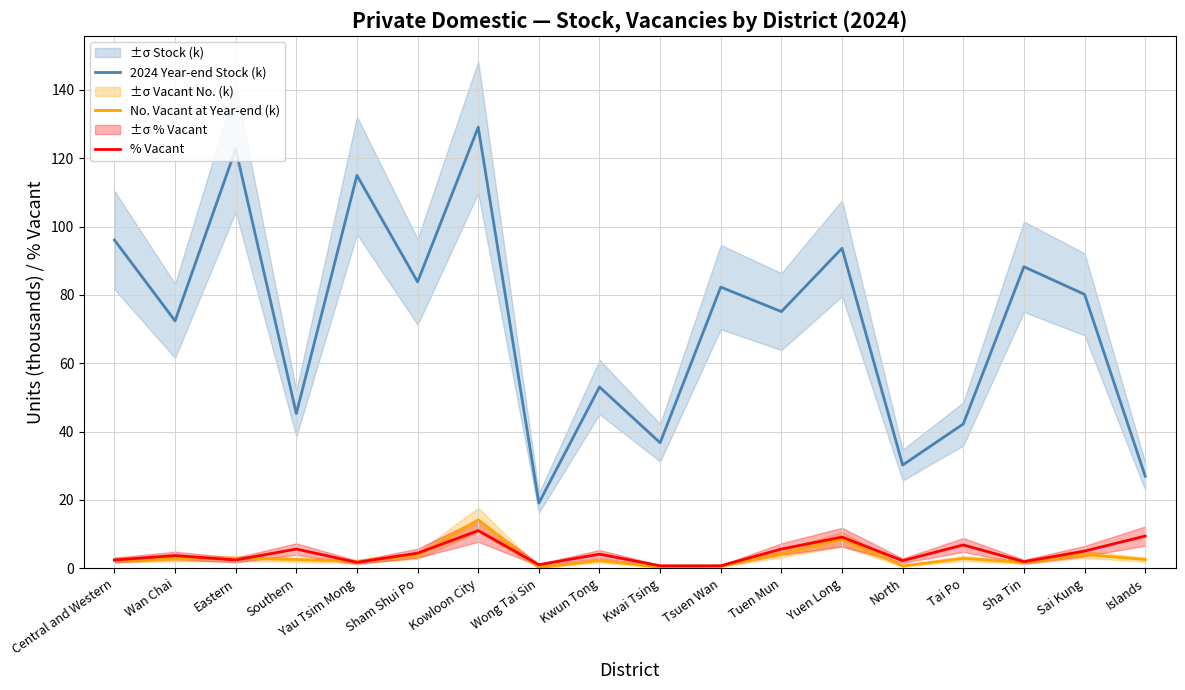

How many interior local peaks does the 2024 Year-end Stock (k) series have?

7